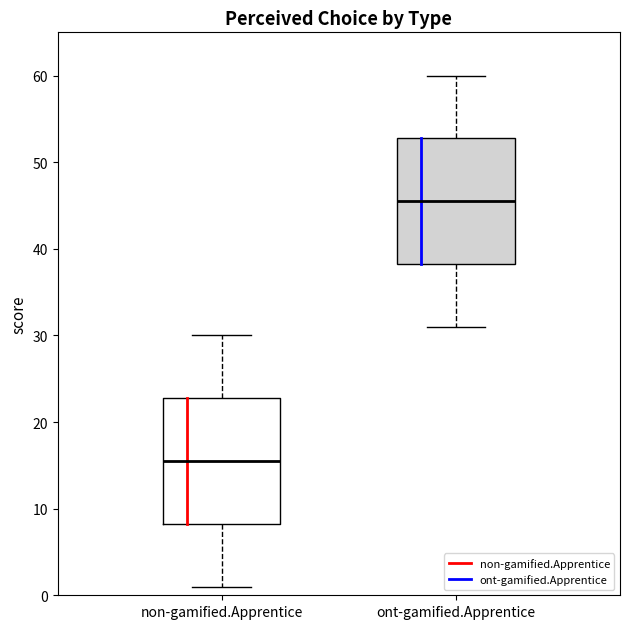

Where does the upper whisker of the box for non-gamified.Apprentice end on the y-axis? The values are not printed on the chart, so give them approximately, as read against the axis.

30